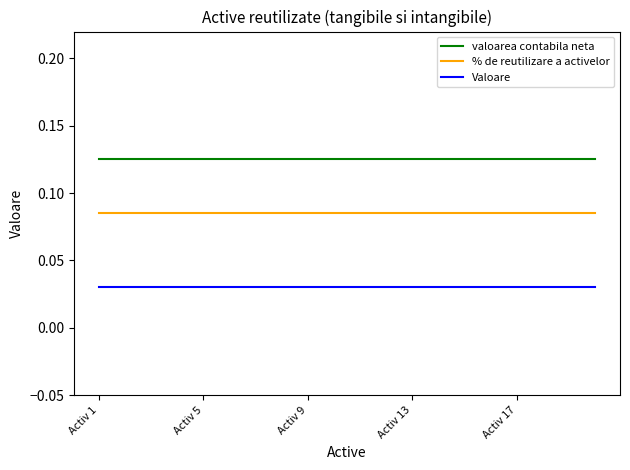

True or false: Valoare and % de reutilizare a activelor intersect in this chart.

False